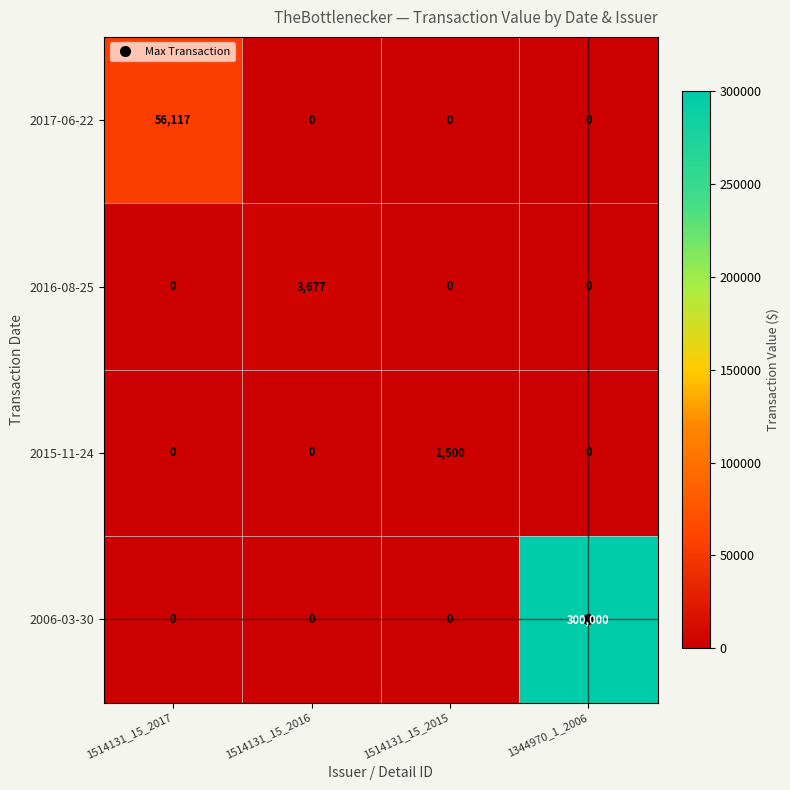

At which category does the chart reach its peak across all series?

1344970_1_2006